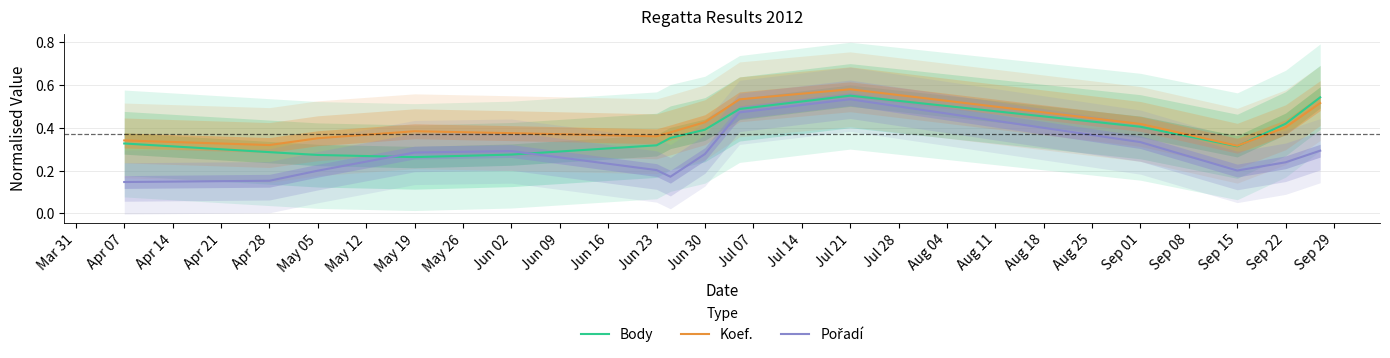

True or false: Body has a value of 0.4 at Sep 01.

True